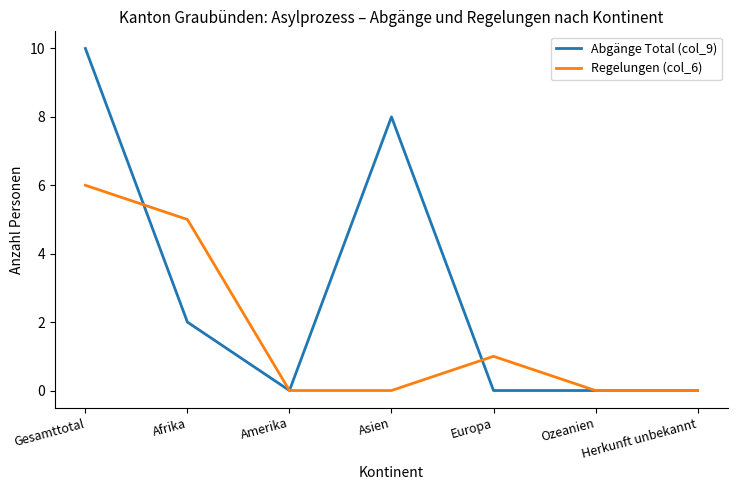

What is the difference between the second highest and second lowest values in the Abgänge Total (col_9) series?

8